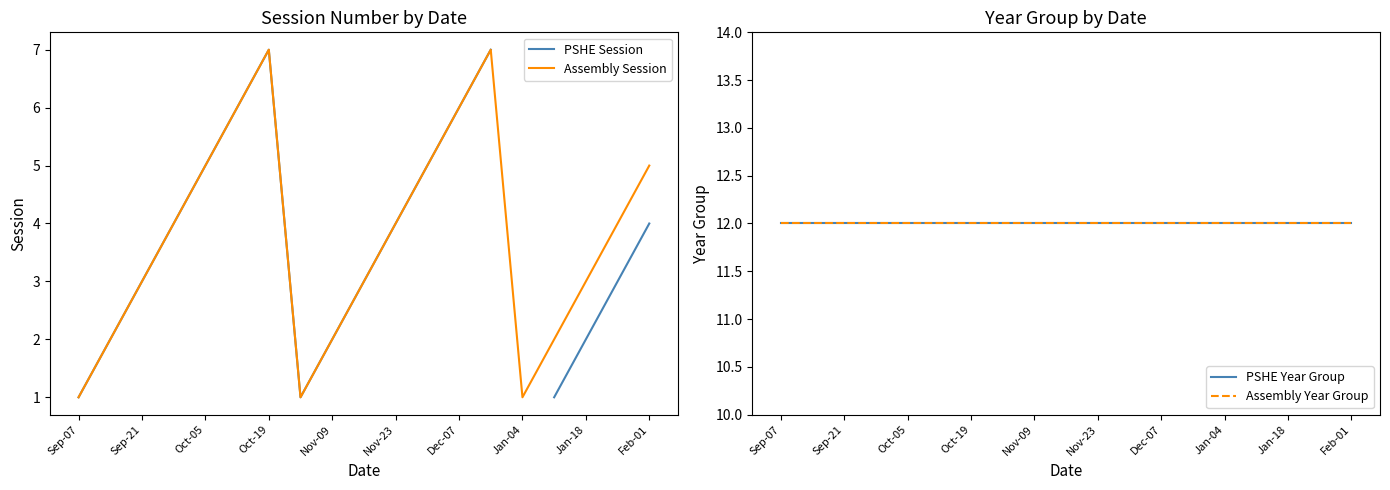

Count the number of categories in the chart.

19